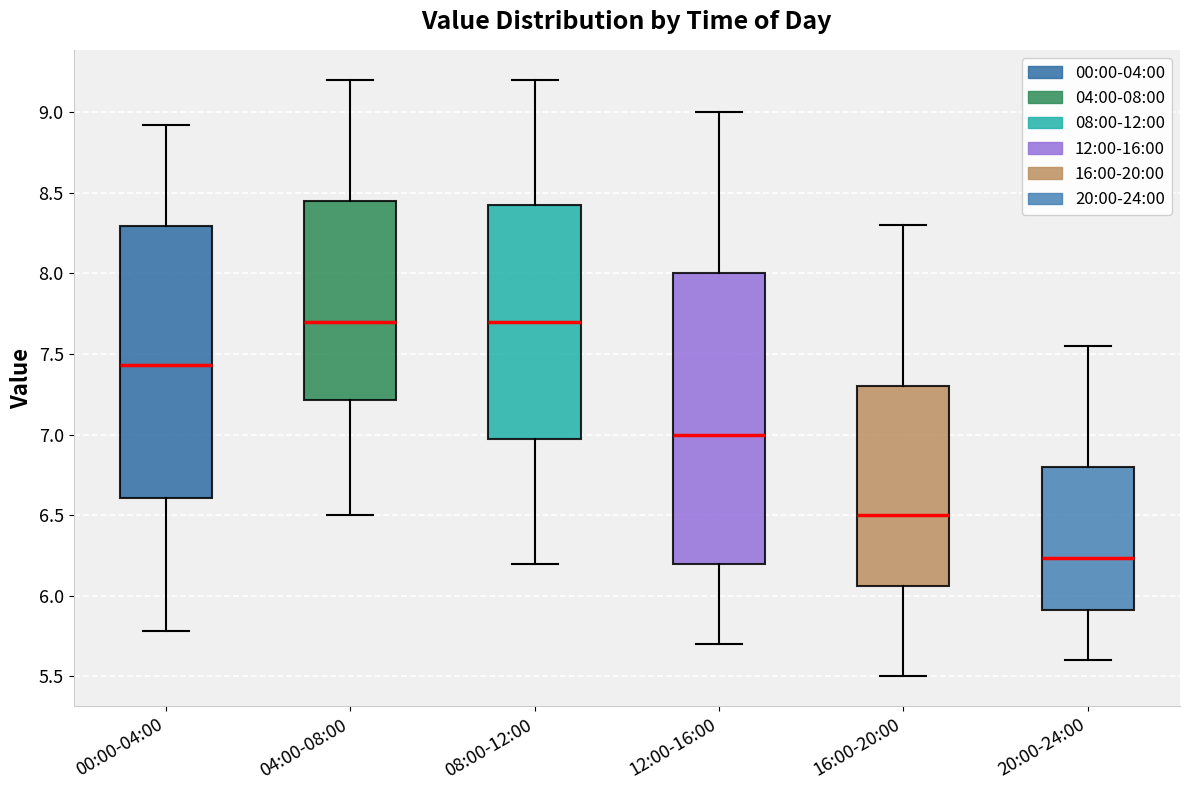

Where does the median line of the box for 00:00-04:00 sit on the y-axis? The values are not printed on the chart, so give them approximately, as read against the axis.

7.45